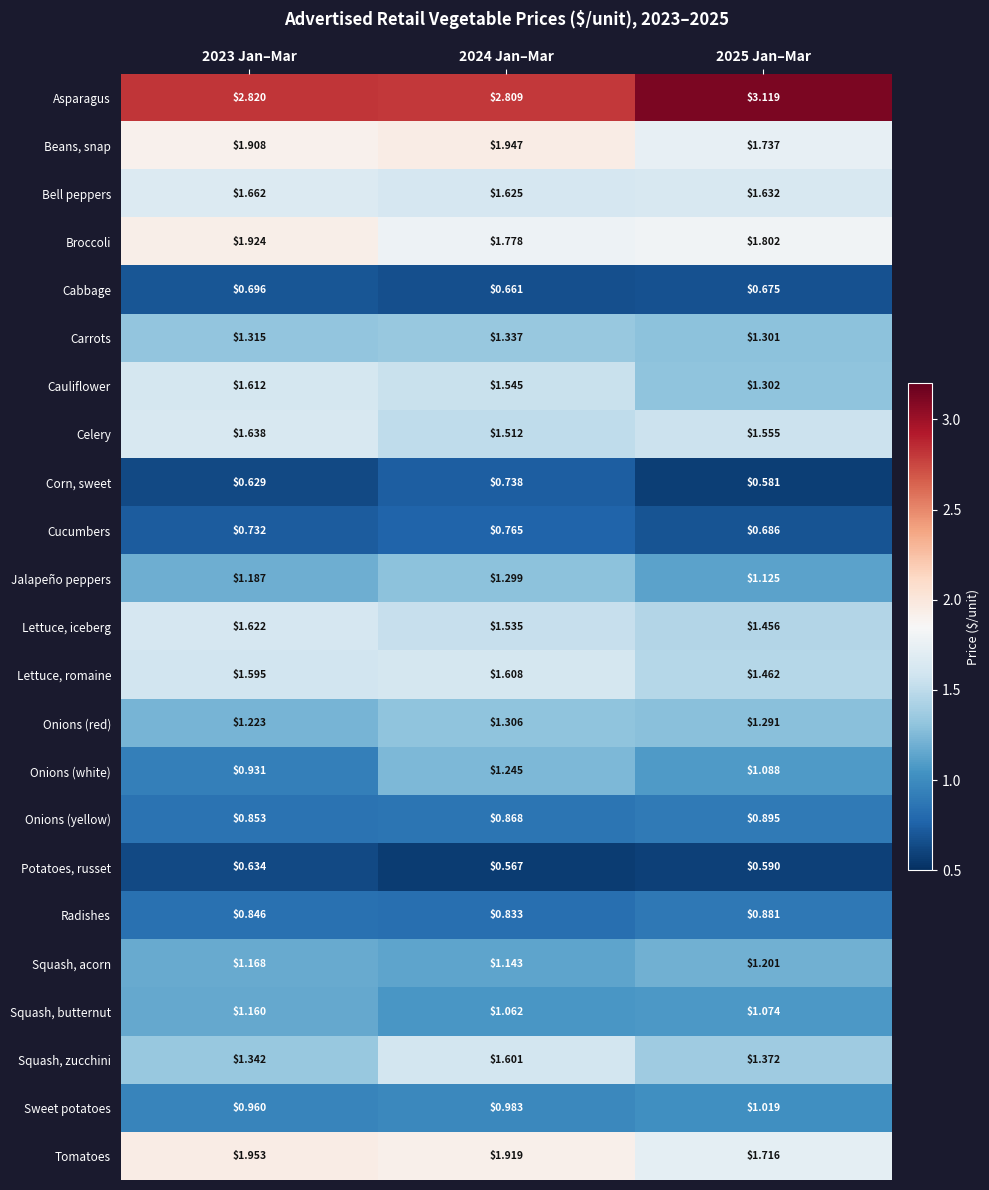

Which series has the largest total across all categories?

Asparagus